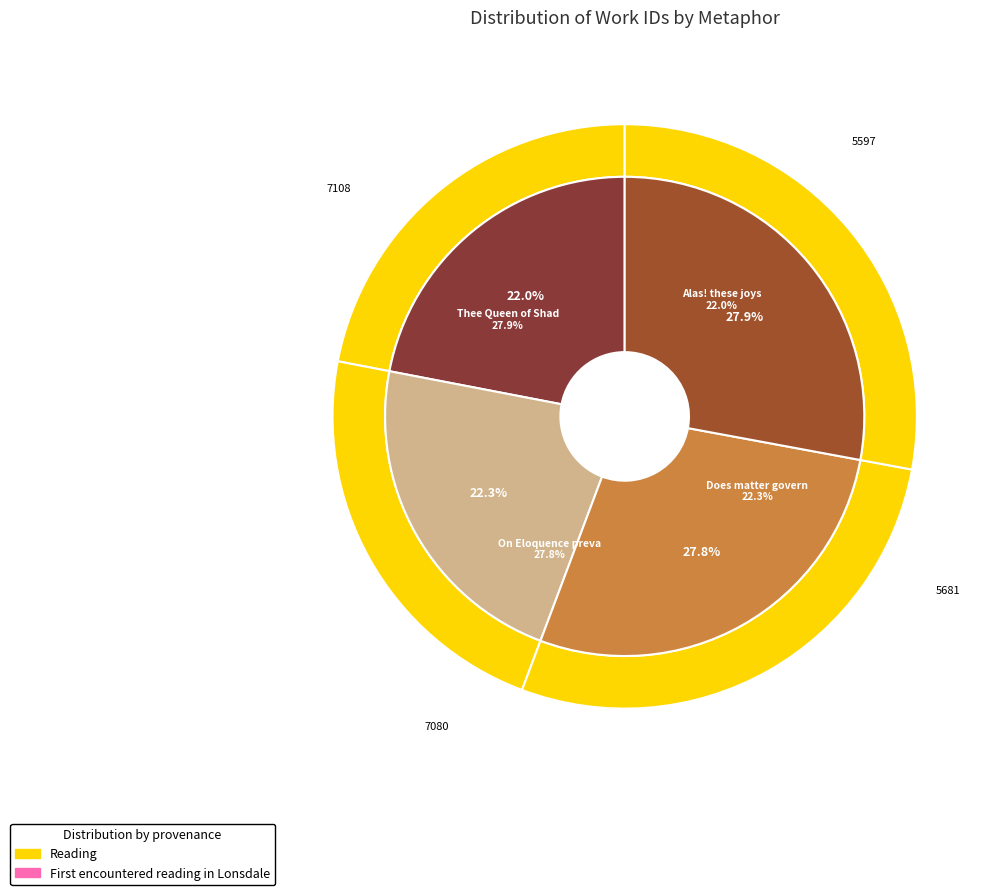

Which slice is the smallest?

Alas! these joys